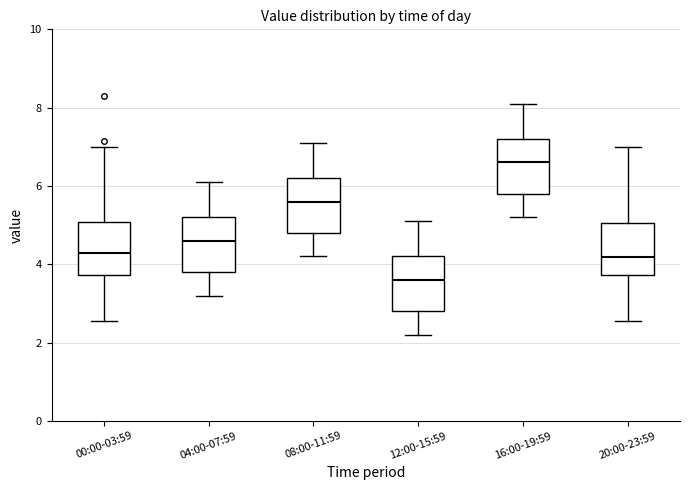

Which box has the lowest median line?

12:00-15:59